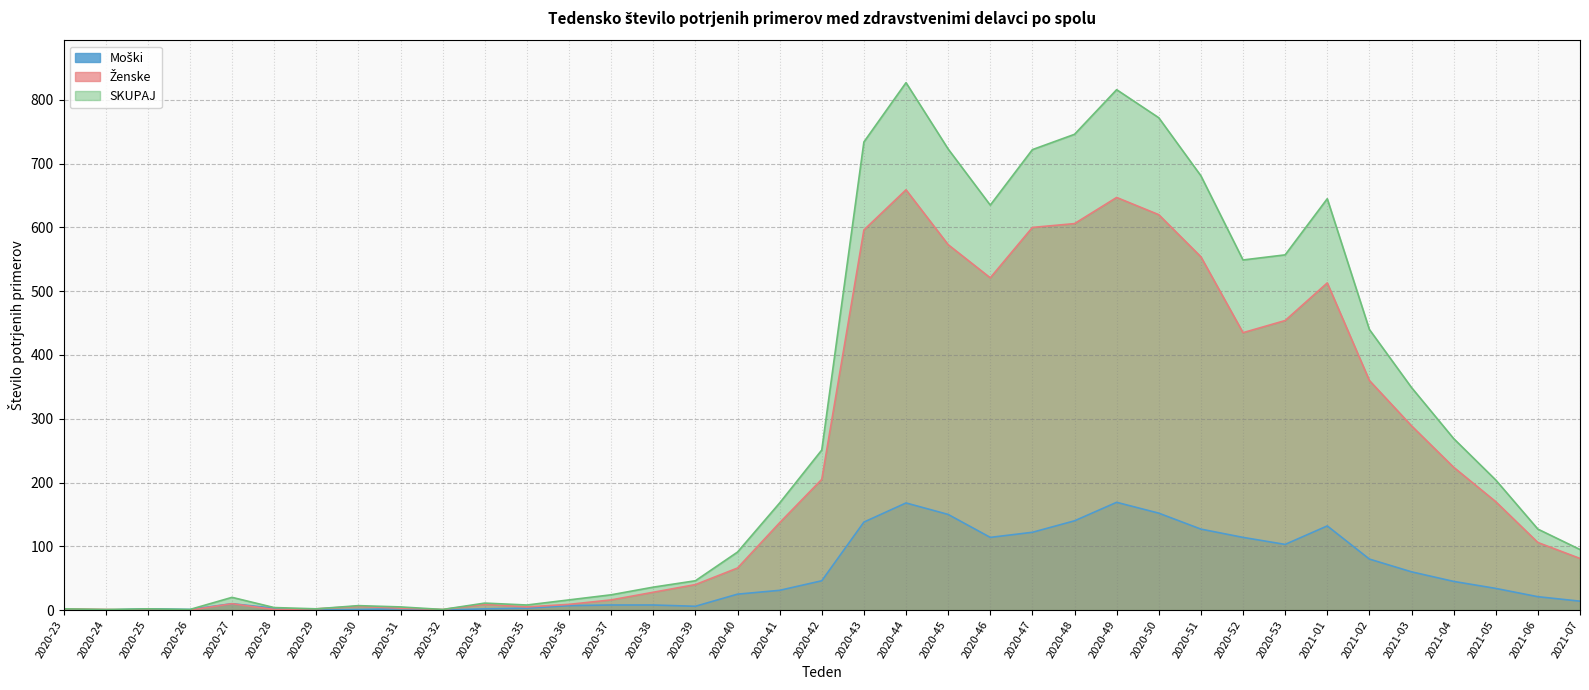

Reading right to left, extract all data points from this chart.

Moški: 14	21	34	45	60	80	132	103	114	127	152	169	140	122	114	150	168	138	46	31	25	6	8	8	7	3	2	0	2	1	0	3	10	1	2	0	0
Ženske: 81	106	170	224	289	360	513	454	435	554	620	647	606	600	521	573	659	596	205	137	66	40	28	16	9	5	9	1	3	6	2	1	10	0	0	1	2
SKUPAJ: 95	127	204	269	349	440	645	557	549	681	772	816	746	722	635	723	827	734	251	168	91	46	36	24	16	8	11	1	5	7	2	4	20	1	2	1	2